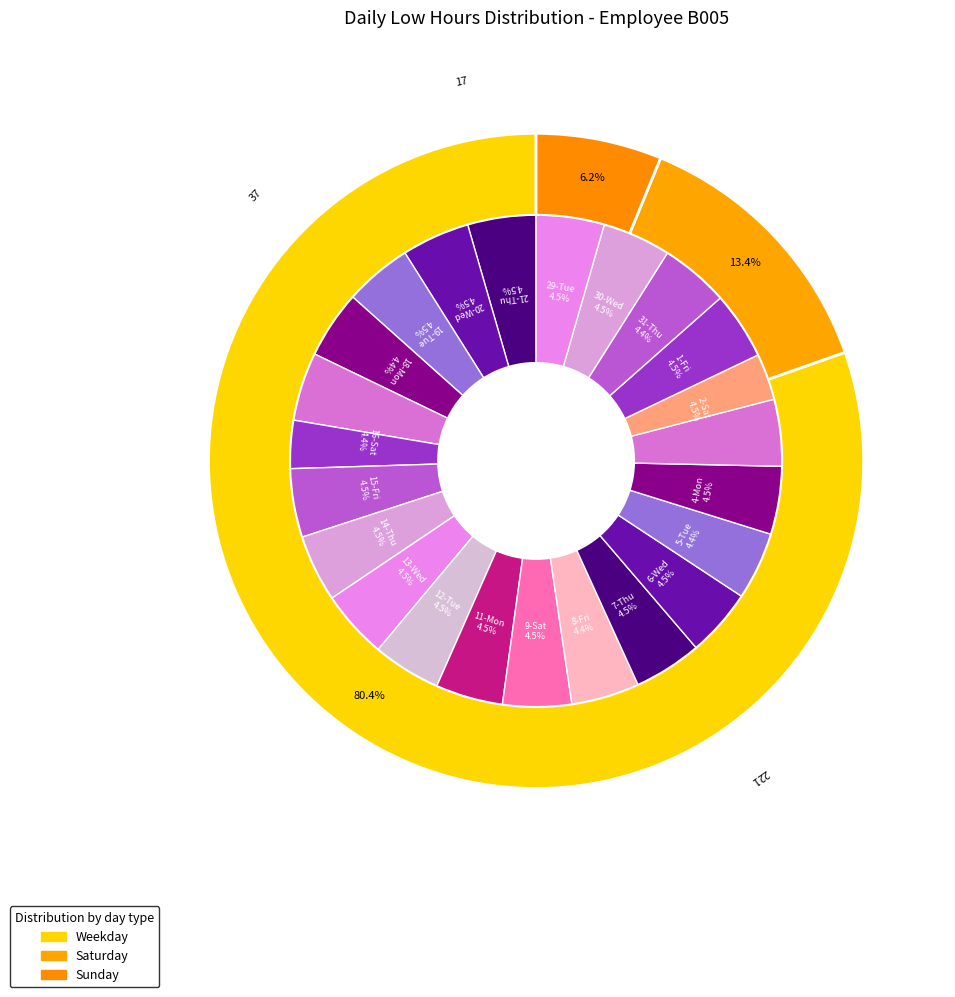

Combined, do 5-Tue and 8-Fri account for over 50%?

No